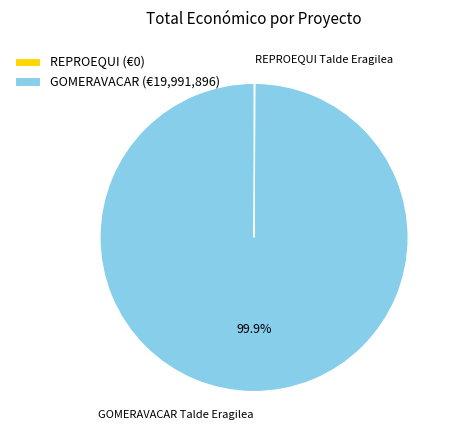

What is the majority slice?

GOMERAVACAR (€19,991,896)